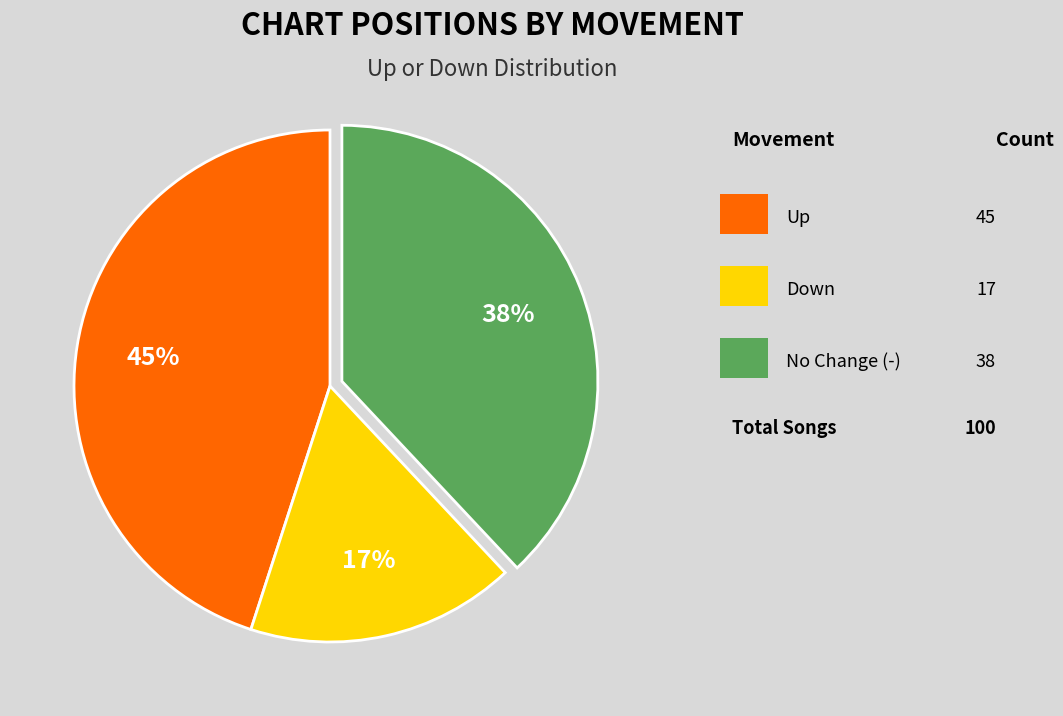

Does any single category account for the majority?

No